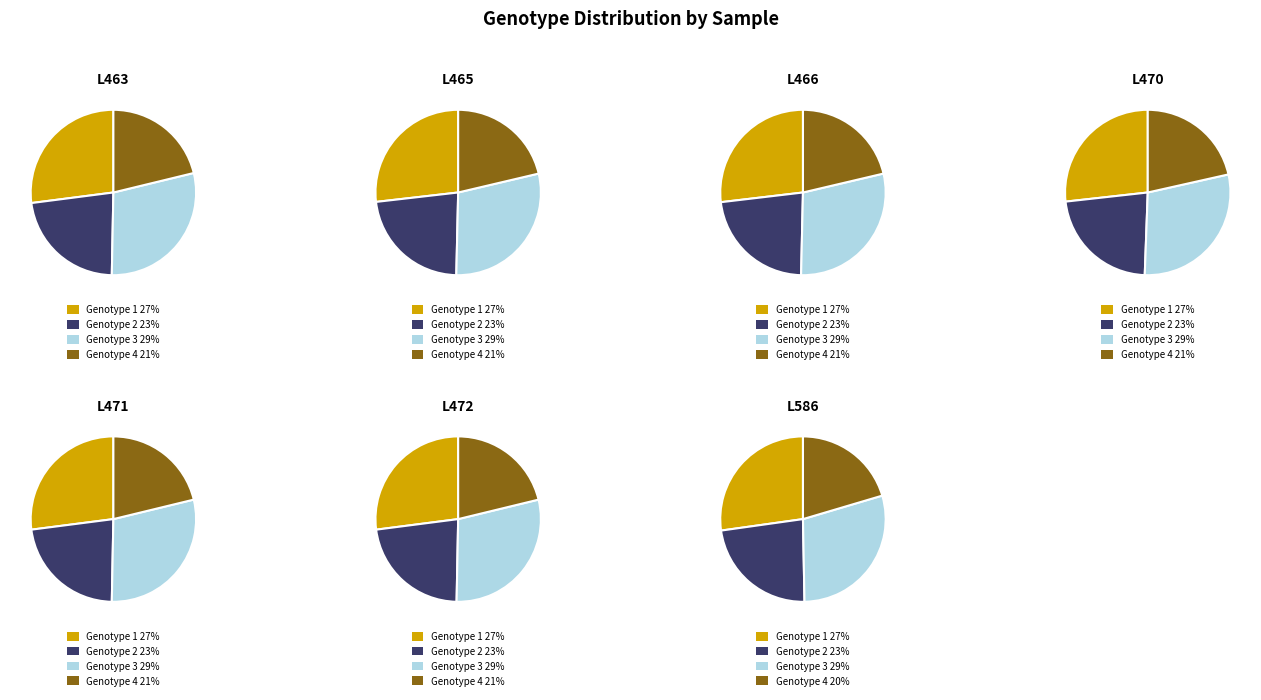

The 1 slice represents 49% of the pie. True or false?

False